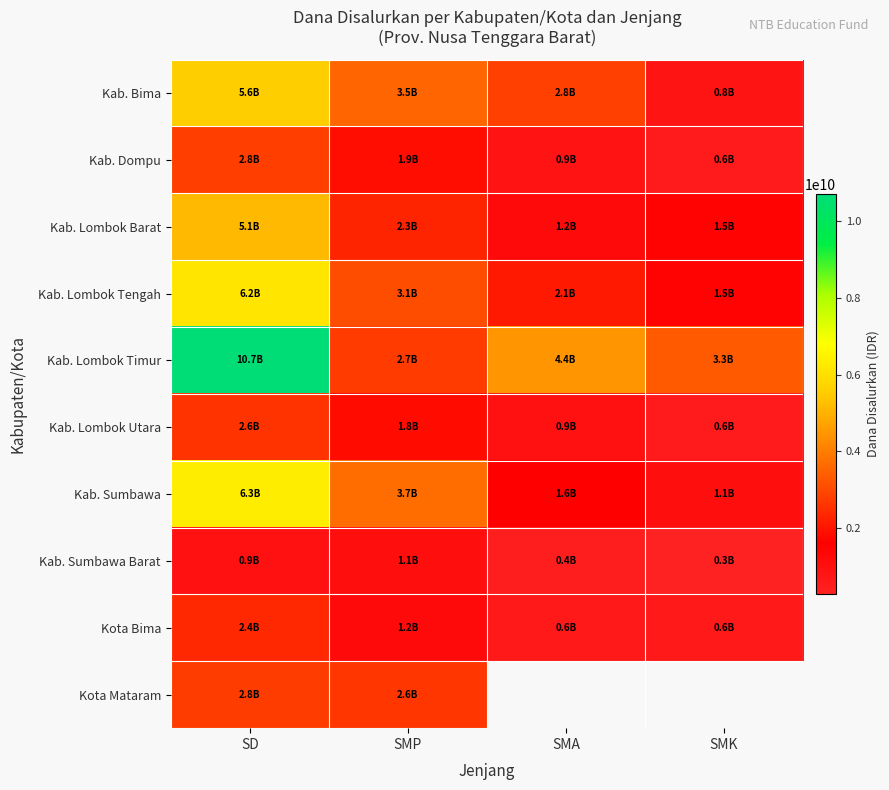

List the labels in order of Kota Mataram value, largest first.

SD, SMP, SMA, SMK